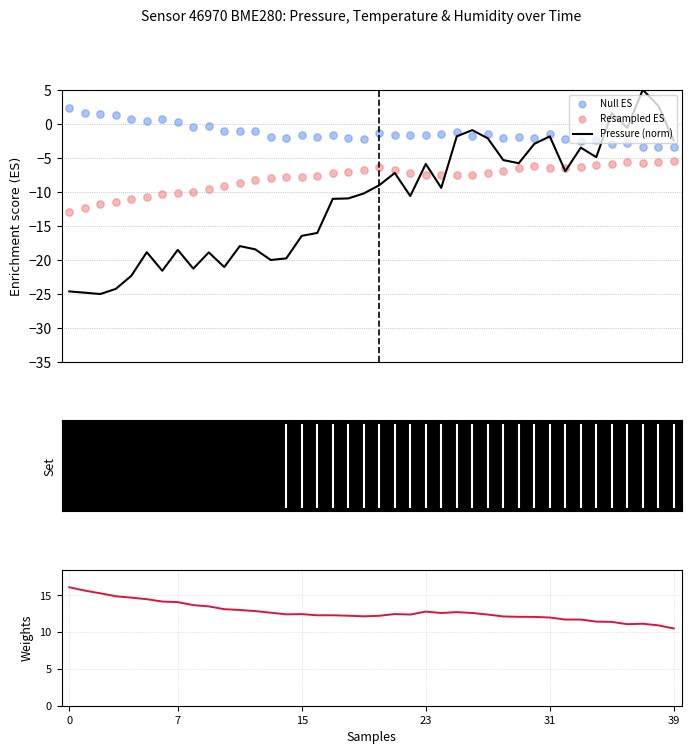

At which category is the sum across all series the highest?

37